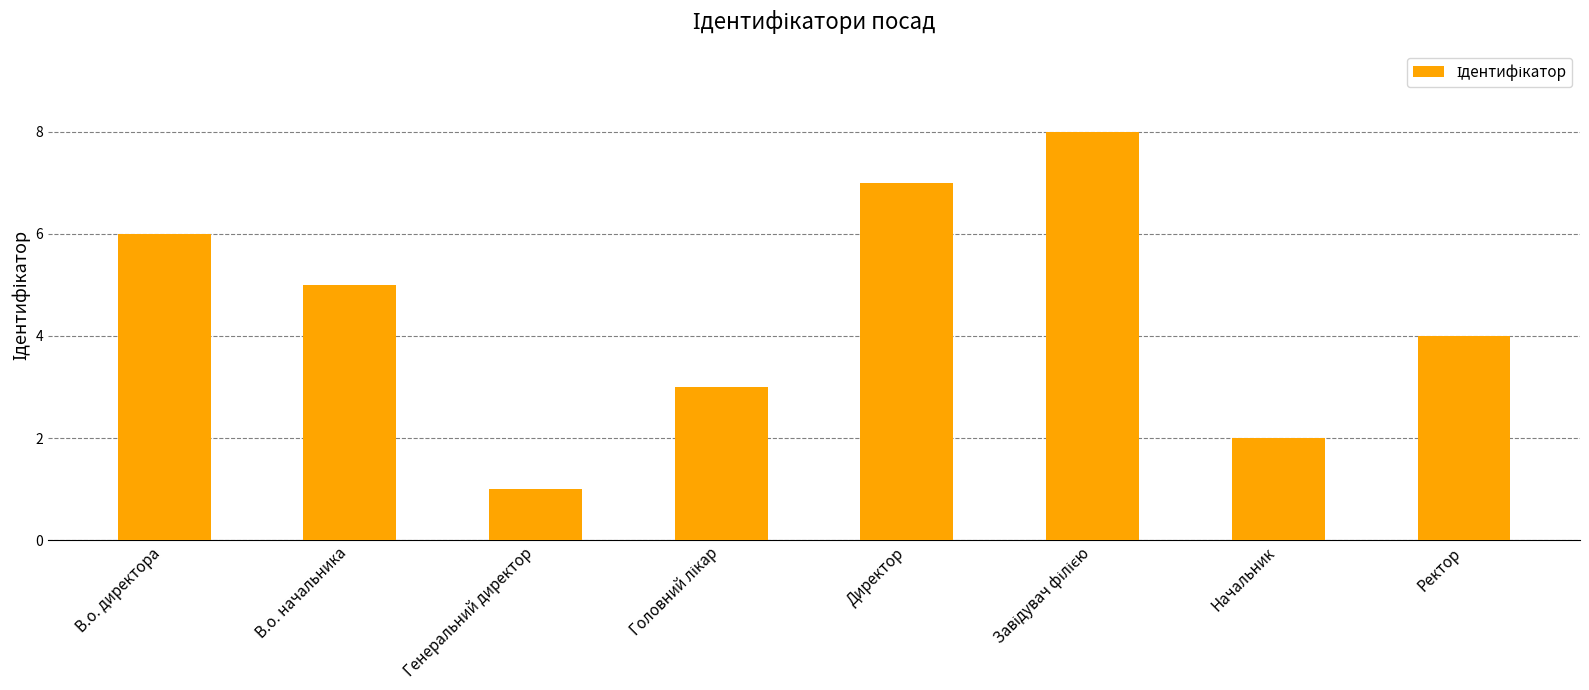

Which category has the lowest value across all series?

Генеральний директор